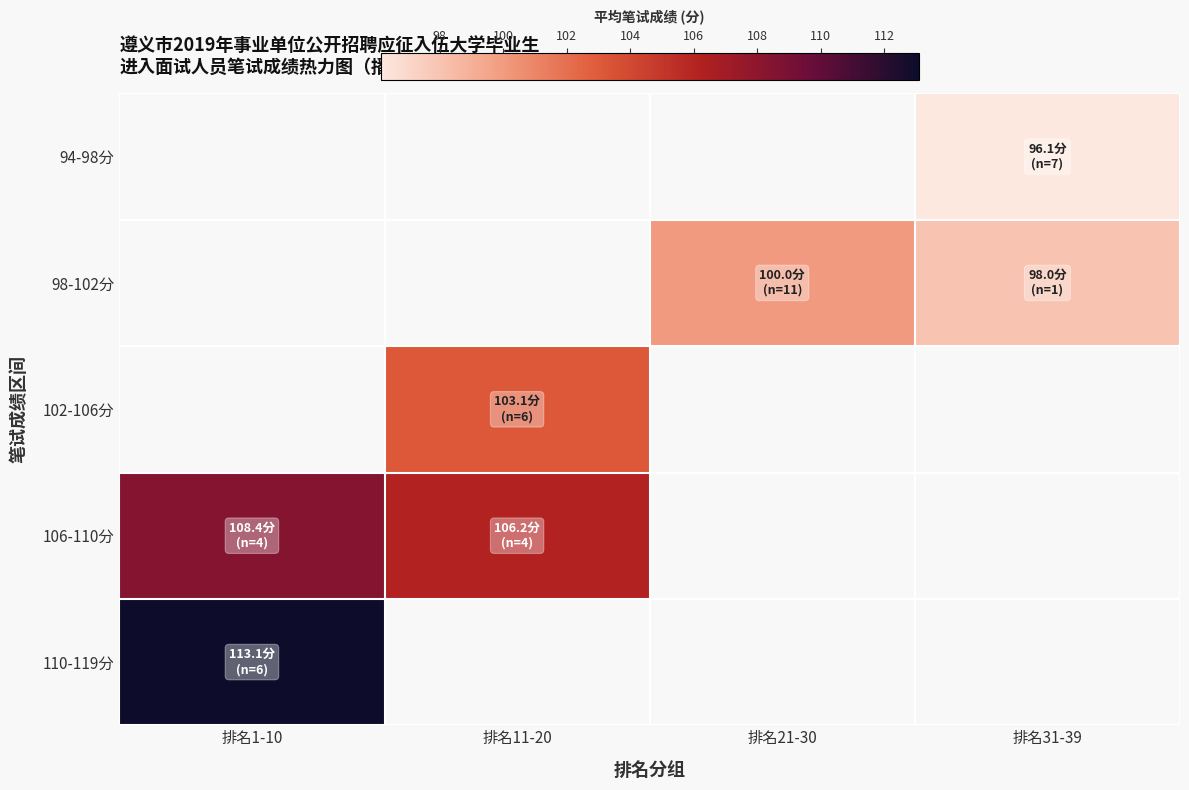

How many positive values does the 106-110分 series have?

2